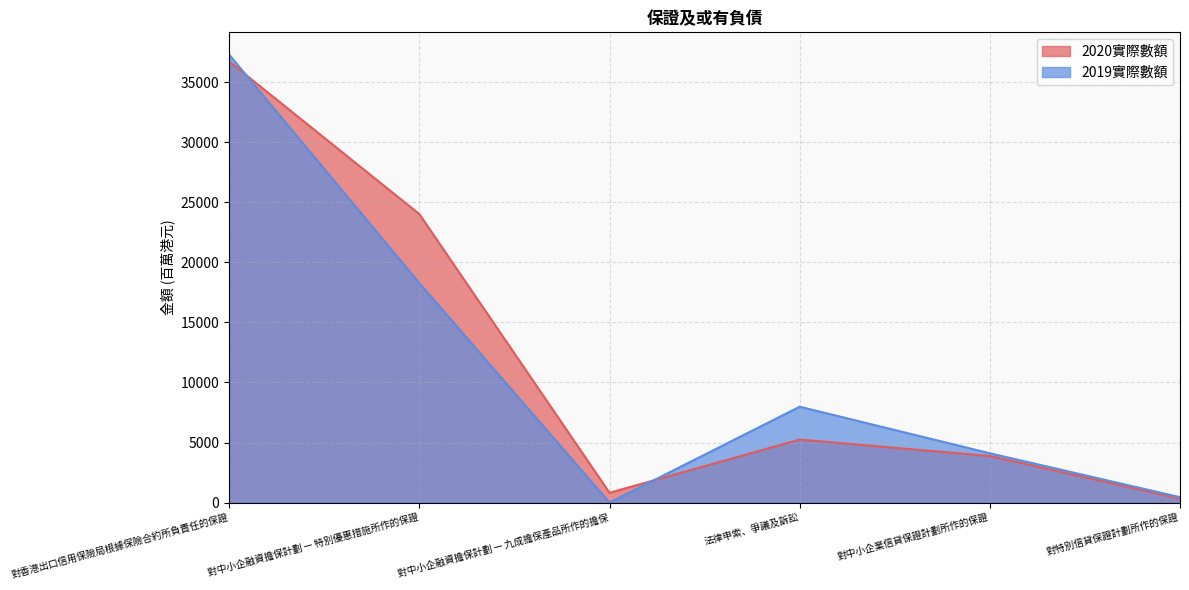

Between which two adjacent categories do 2019實際數額 and 2020實際數額 first intersect?

對香港出口信用保險局根據保險合約所負責任的保證 and 對中小企融資擔保計劃 — 特別優惠措施所作的保證